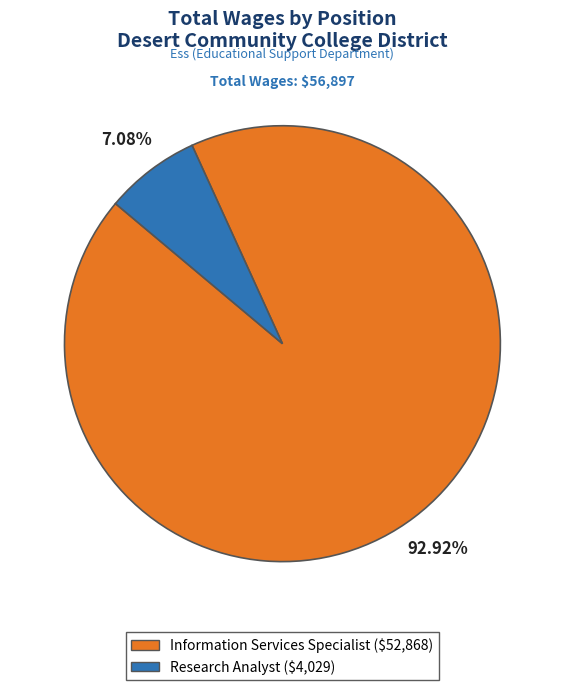

To the nearest percent, what is the average slice percentage?

50%